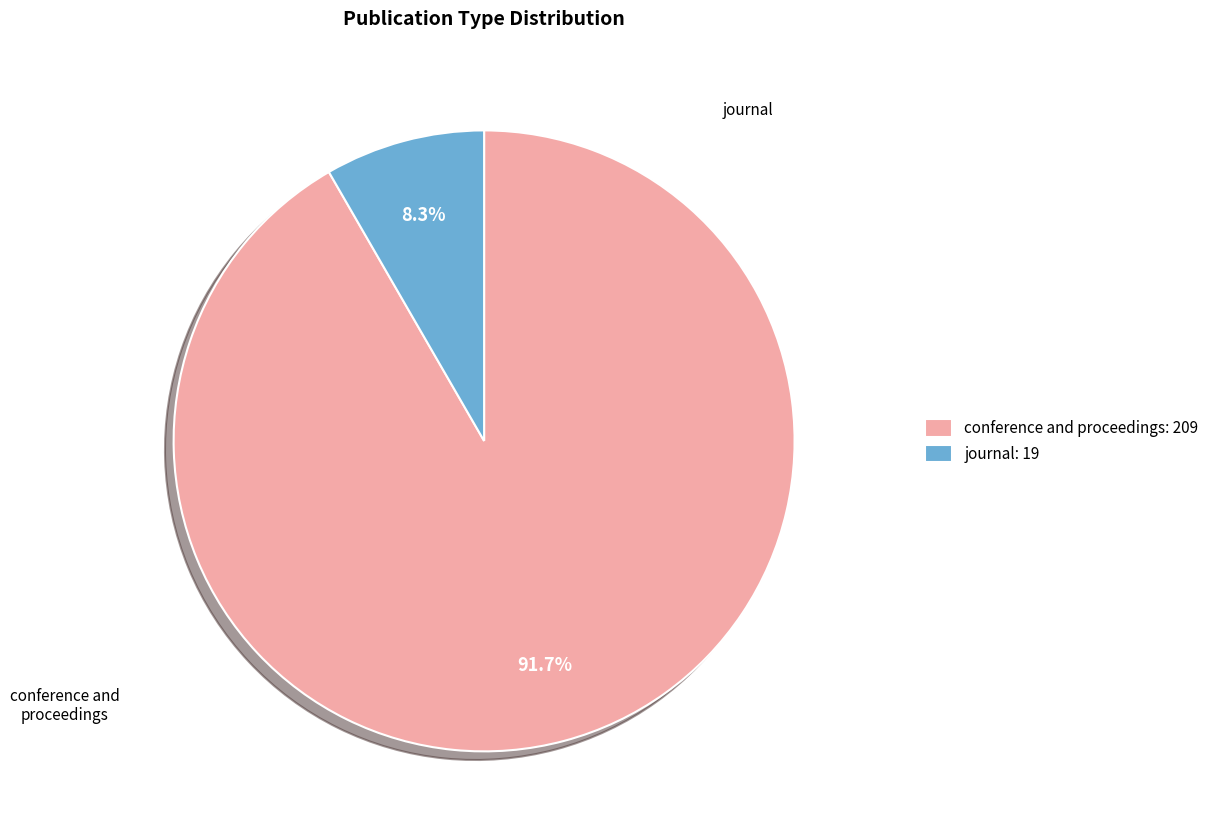

Count the number of slices in the pie.

2